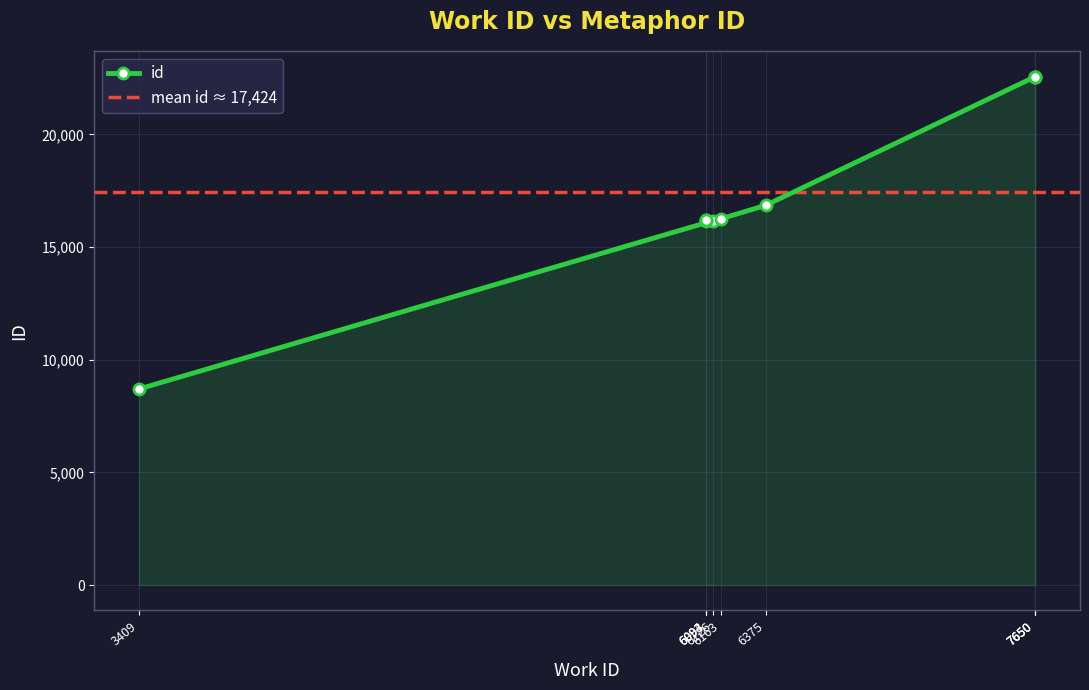

What is the label of the 8th point from the right?

6094